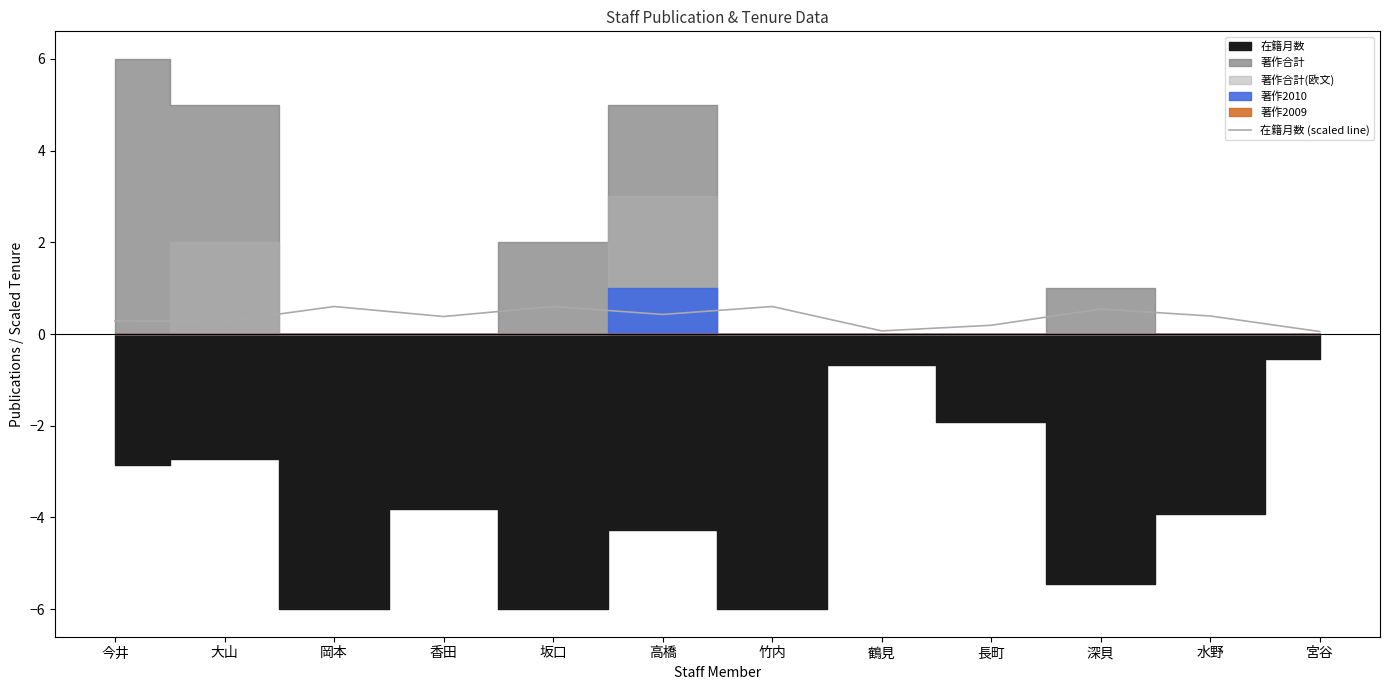

List the labels in order of value, largest first.

岡本, 坂口, 竹内, 深貝, 高橋, 水野, 香田, 今井, 大山, 長町, 鶴見, 宮谷